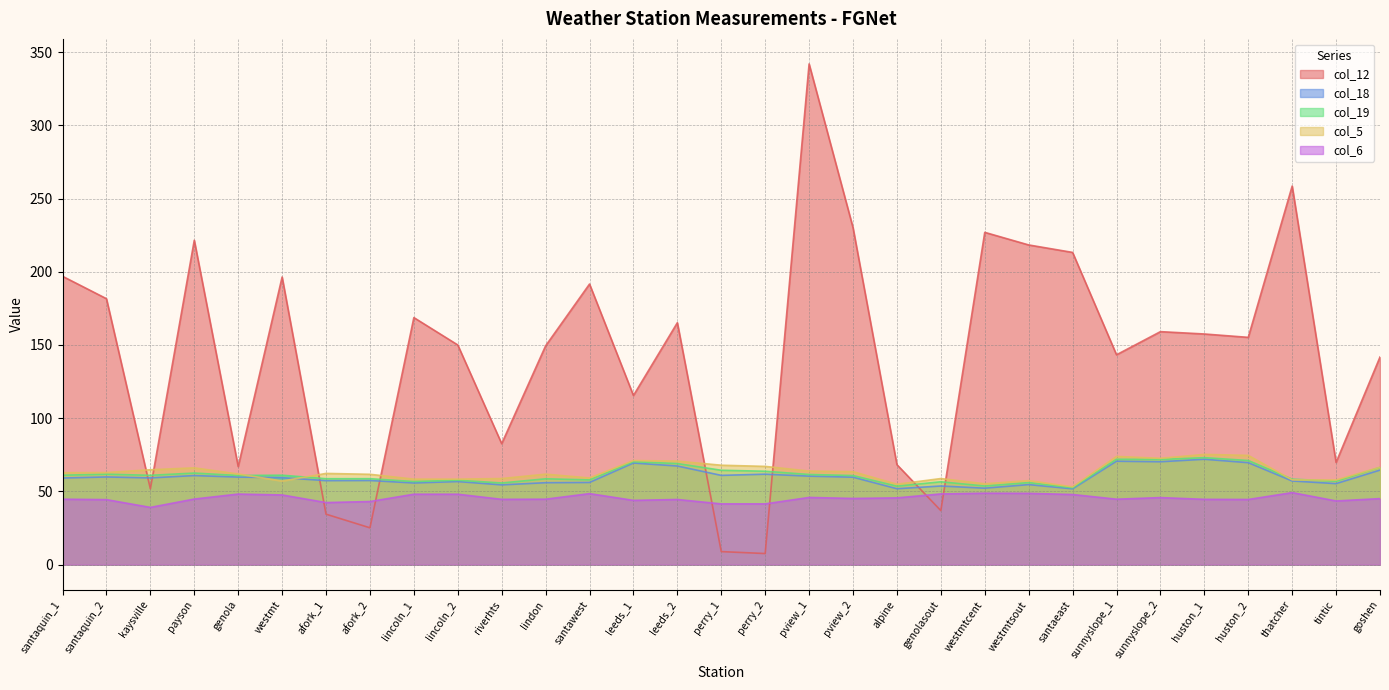

Count the number of data series in this chart.

5